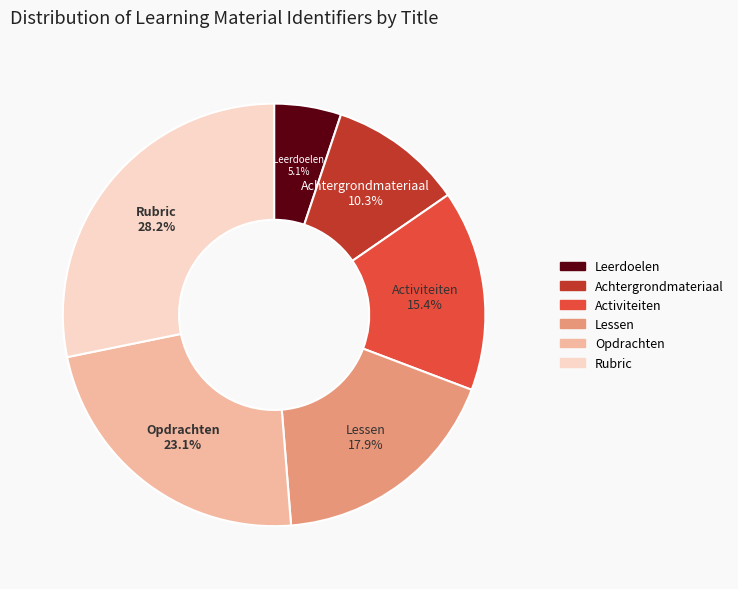

Approximately how many times larger is the value at Achtergrondmateriaal compared to Opdrachten?

0.4